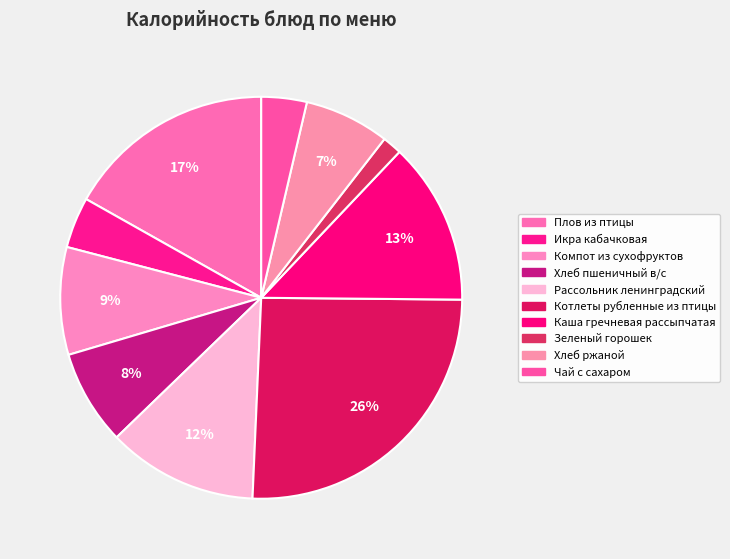

Which has a higher value, Компот из сухофруктов or Каша гречневая рассыпчатая?

Каша гречневая рассыпчатая